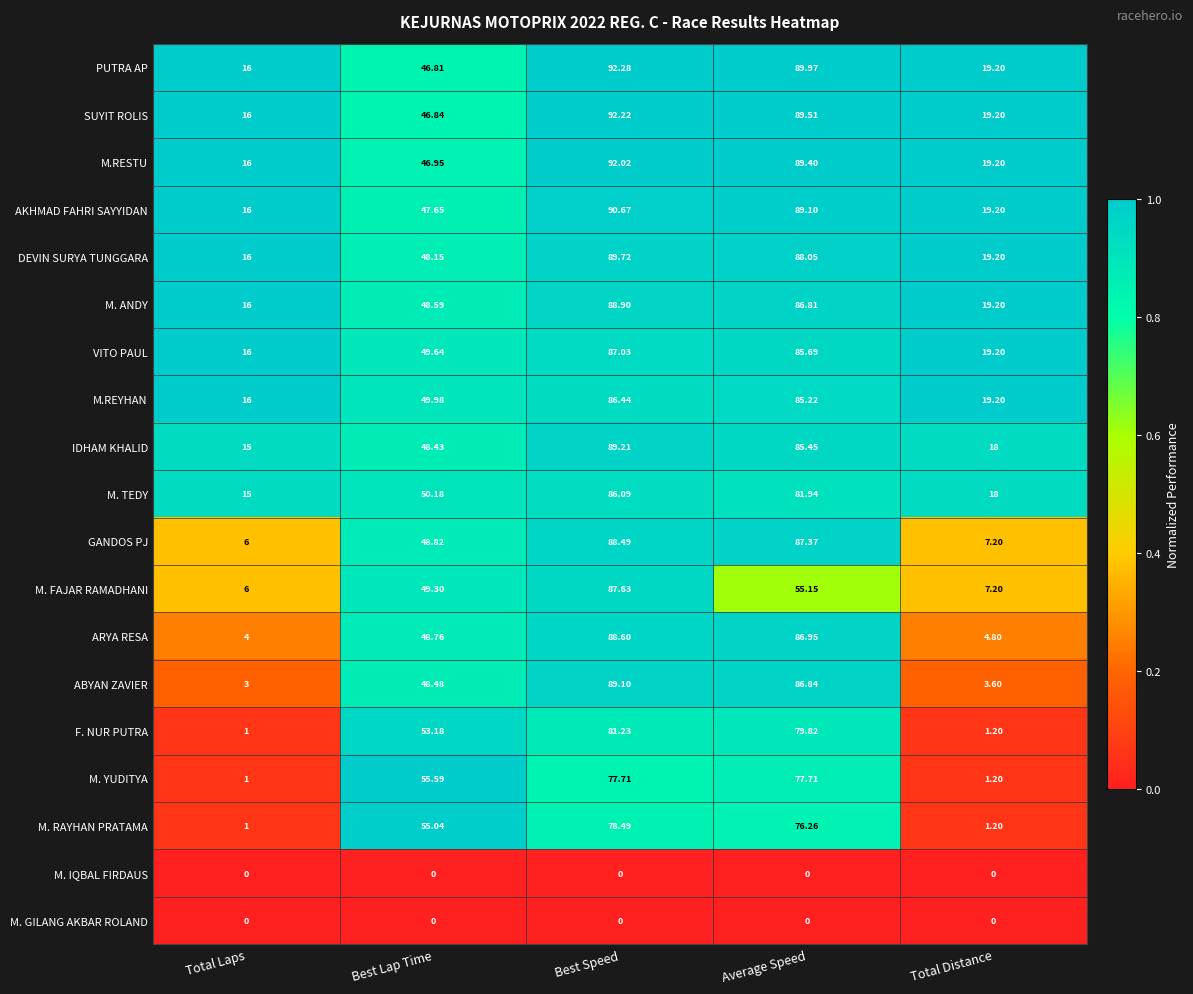

At which label is M.RESTU closest to 54?

Best Lap Time